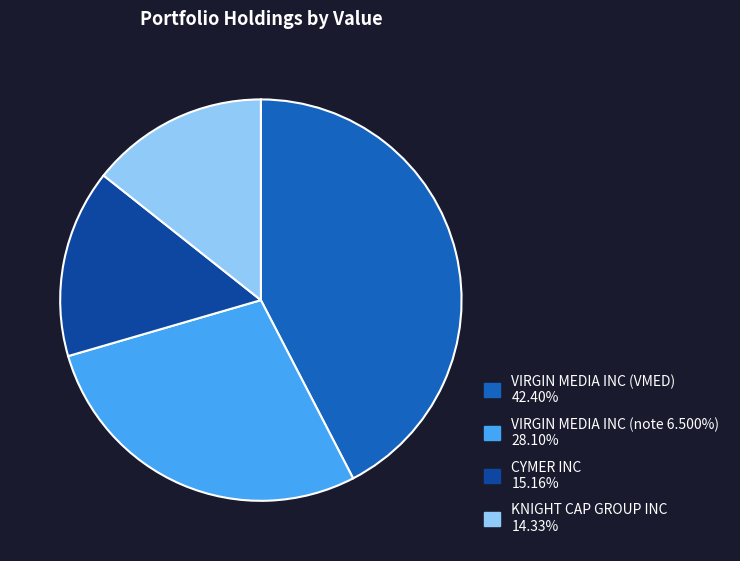

What is the smallest slice in the pie chart?

KNIGHT CAP GROUP INC